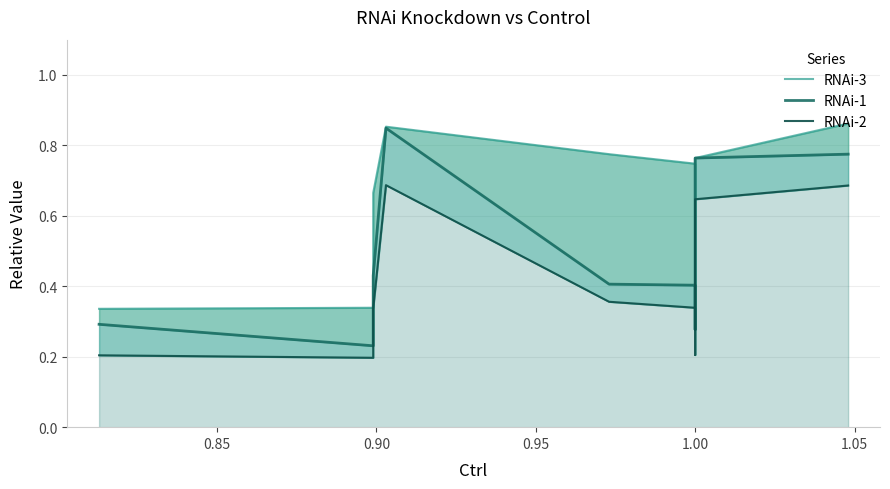

What are all the series names shown in the legend?

RNAi-3, RNAi-1, RNAi-2